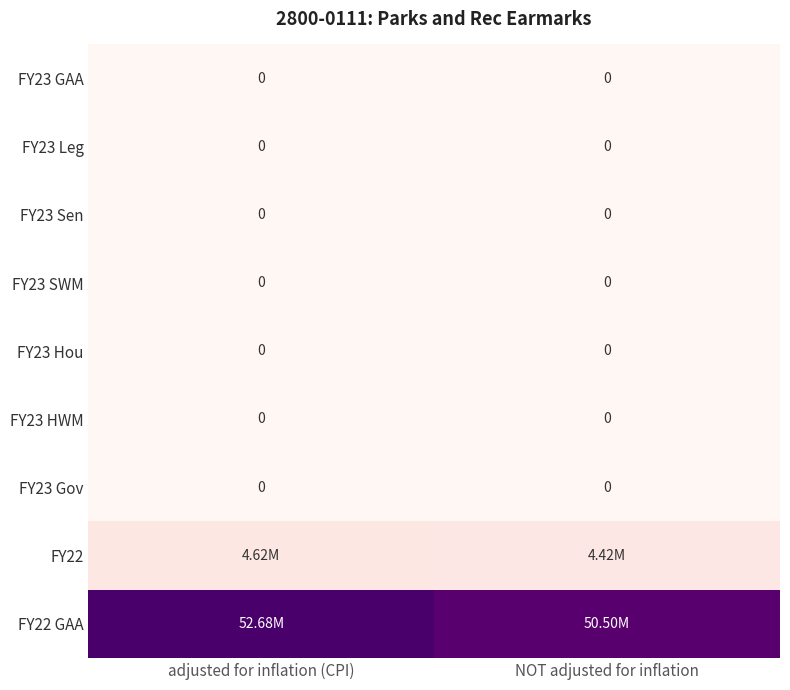

Which series has the widest spread of values?

FY22 GAA